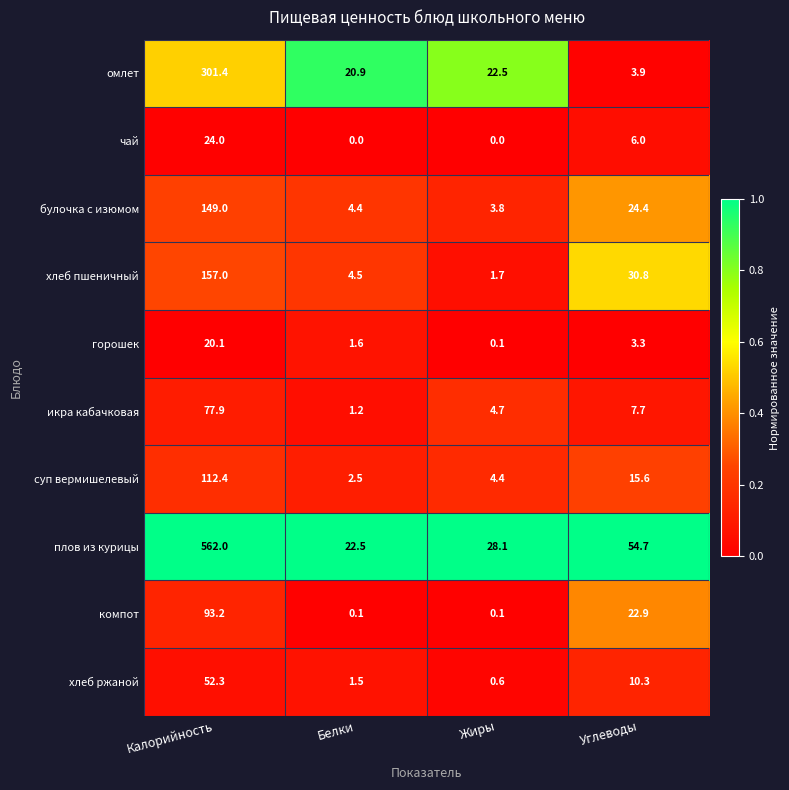

What is the sum of all булочка с изюмом values?

181.6